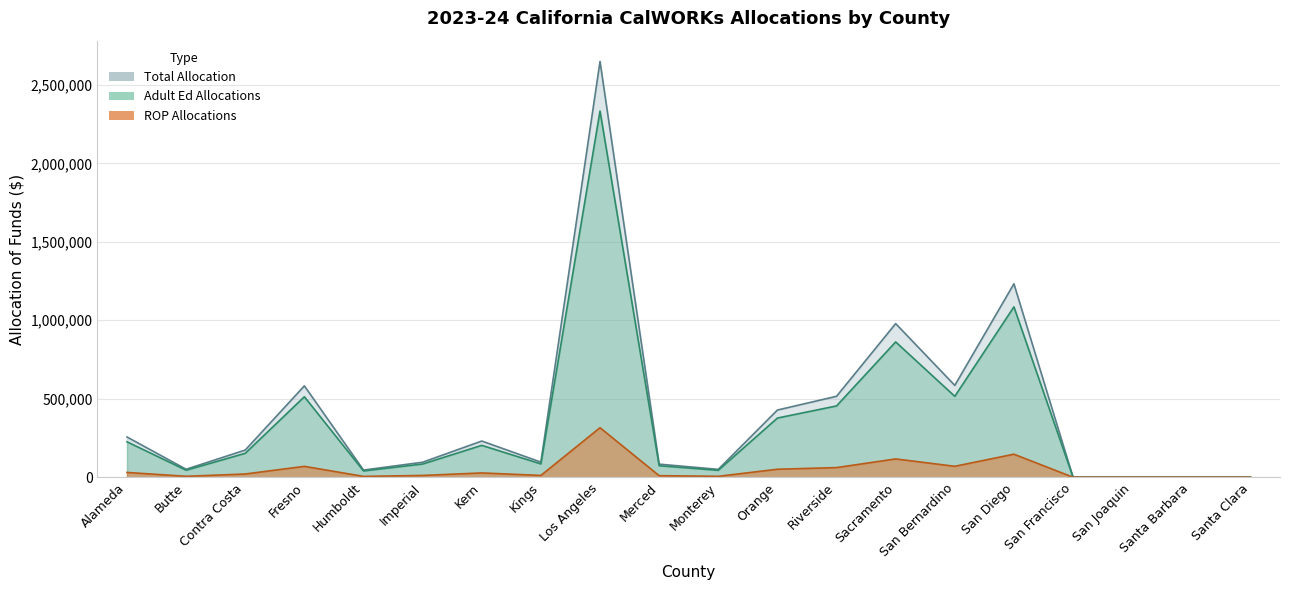

In Total Allocation, how many points are higher than both neighbors (excluding endpoints)?

5